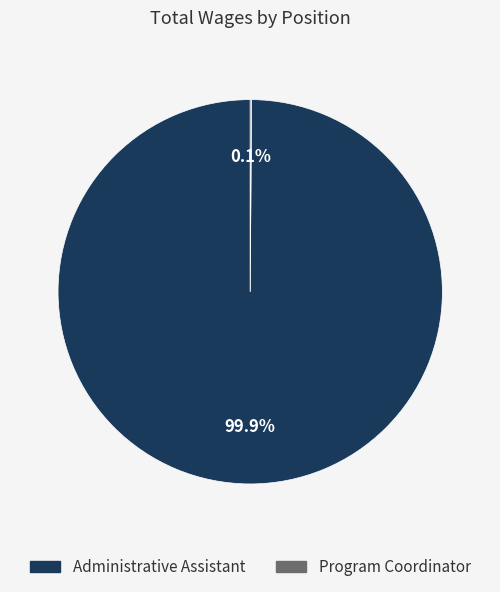

What is the largest slice in the pie chart?

Administrative Assistant